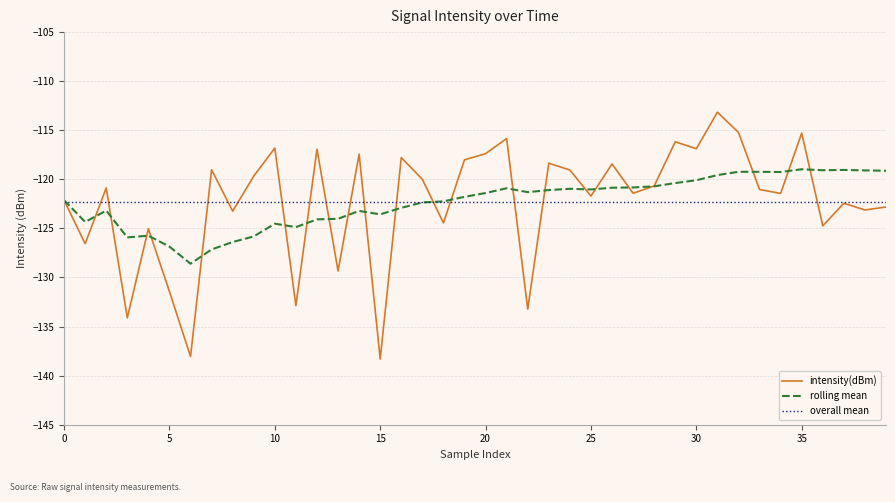

After their last crossing, which series has the higher values: rolling_mean or intensity(dBm)?

rolling_mean